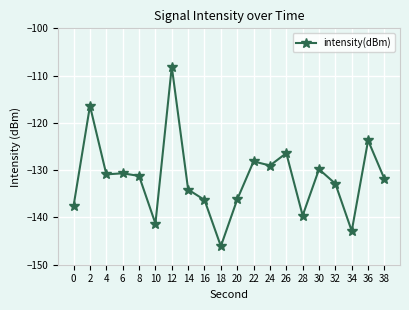

How many series are shown in this chart?

1